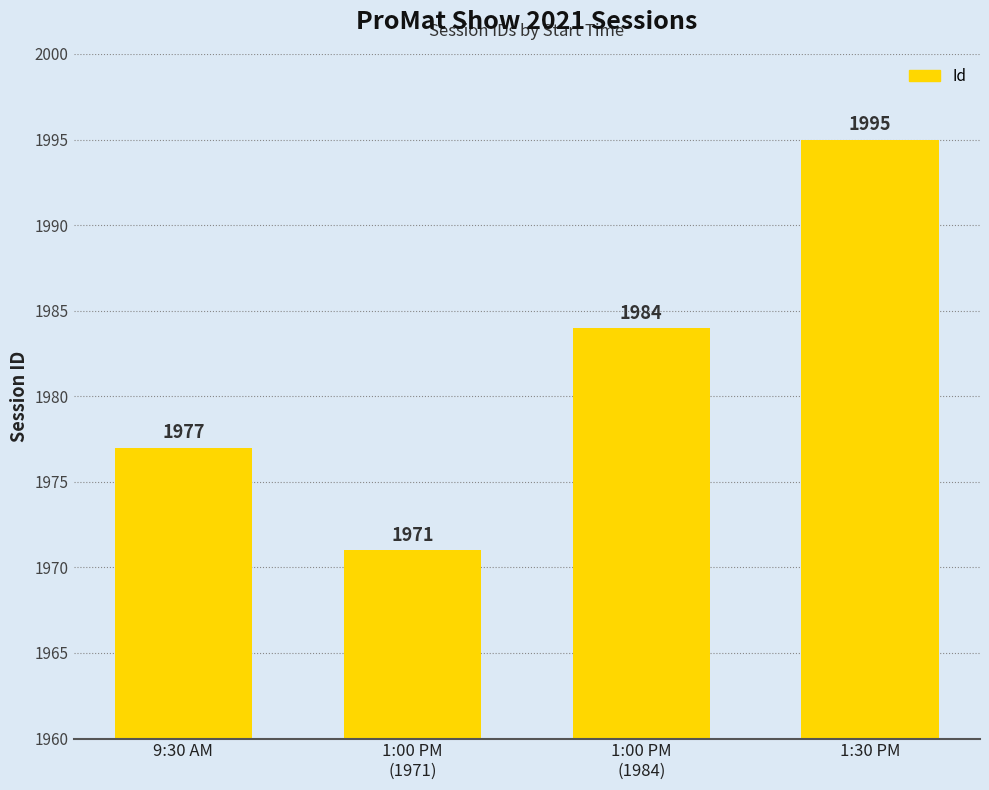

The chart shows a value of 1154 at 1:30 PM. True or false?

False